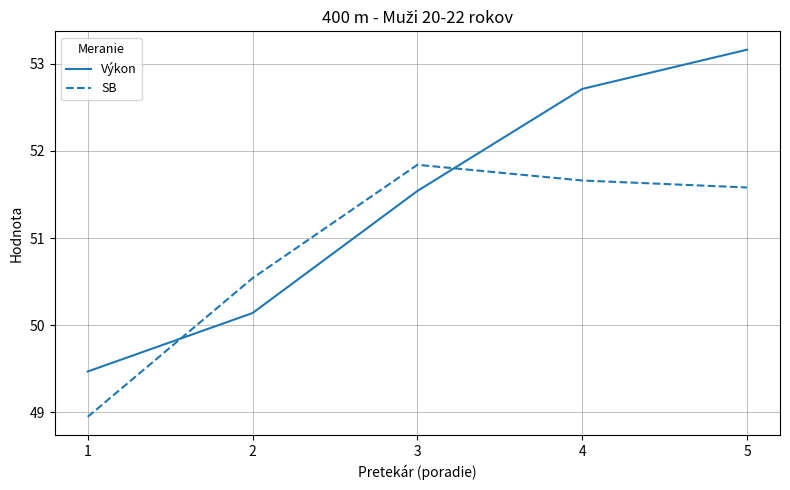

At which label is SB closest to 50?

2